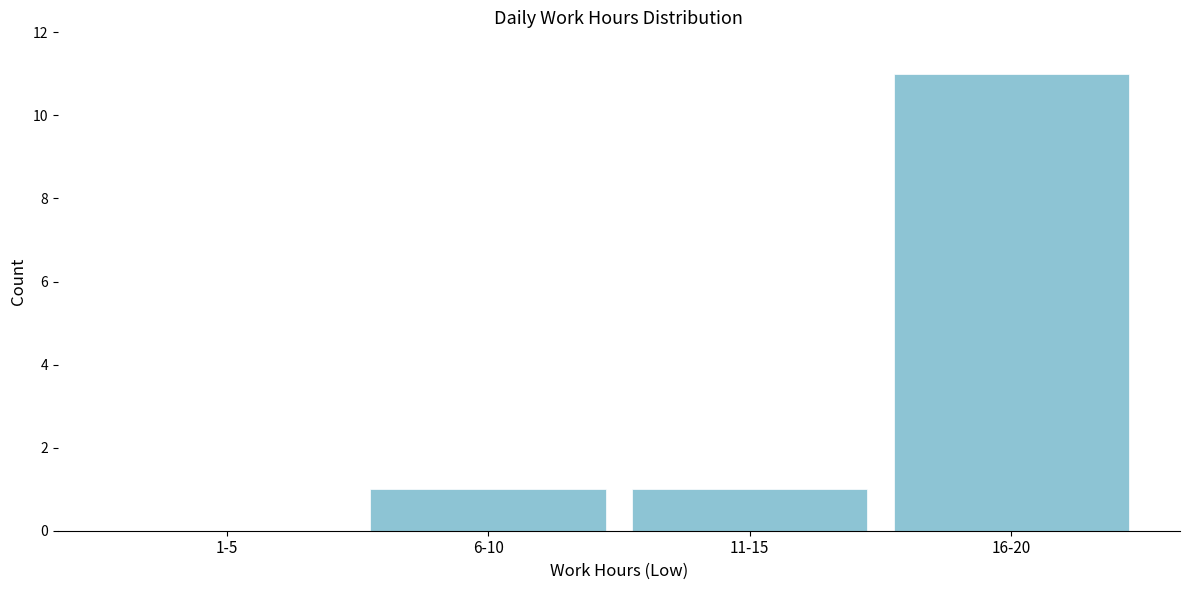

Which label corresponds to the largest value in the chart?

16-20